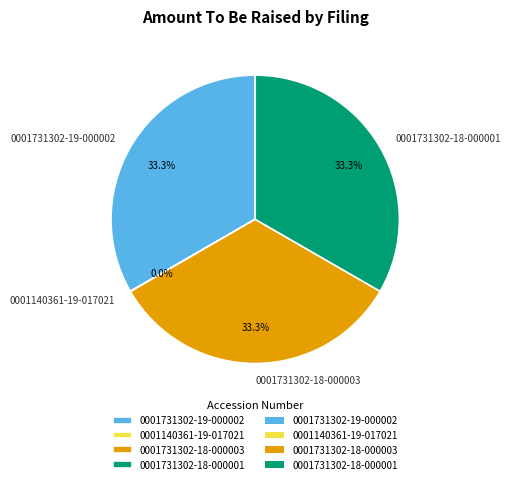

To the nearest percent, what percentage of the pie is 0001731302-18-000001?

33%